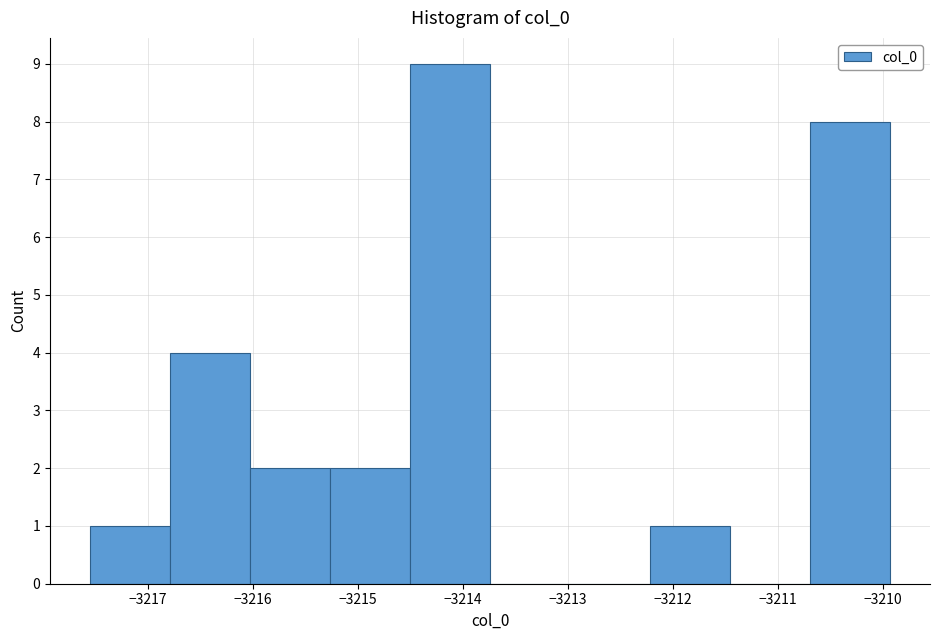

Over which range of the x-axis is the bar tallest?

-3214.5 to -3213.7